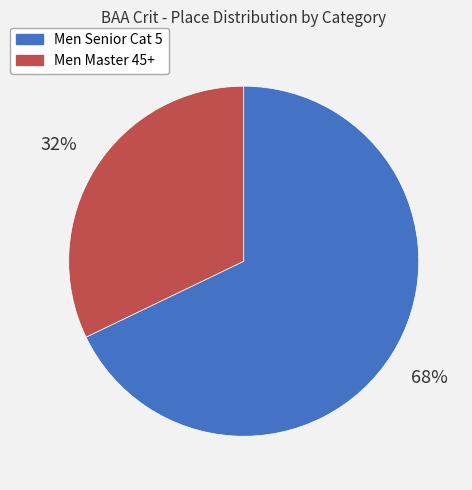

Count the number of slices in the pie.

2